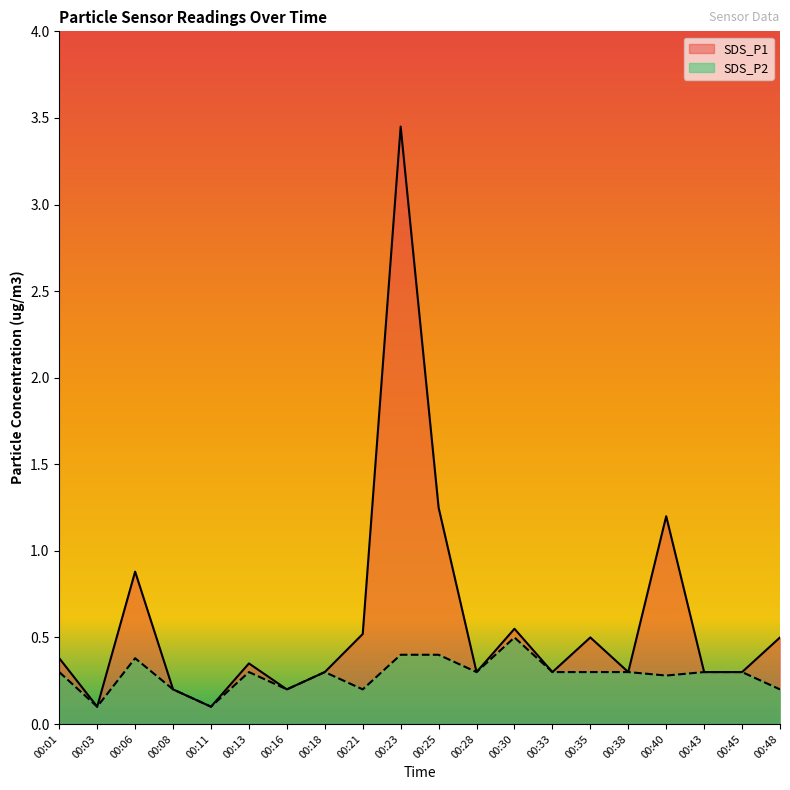

How many interior local valleys does the SDS_P2 series have?

6